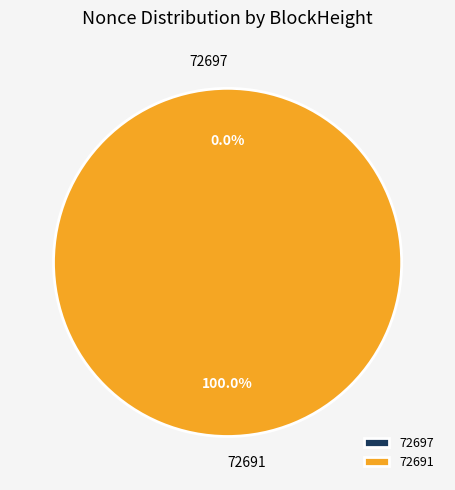

Rank the categories by value from highest to lowest.

72691, 72697